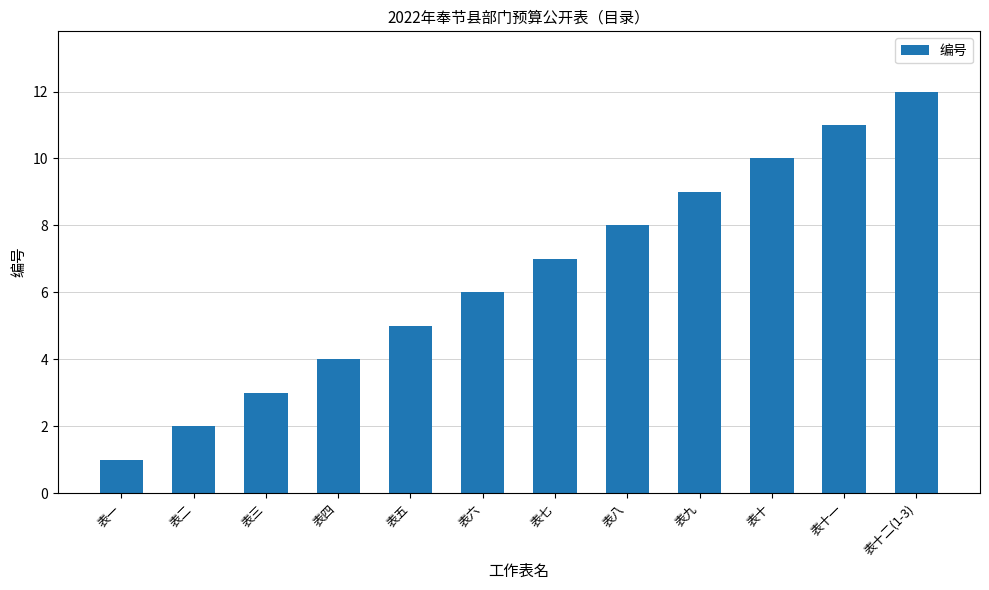

Between 表二 and 表四, which is larger?

表四